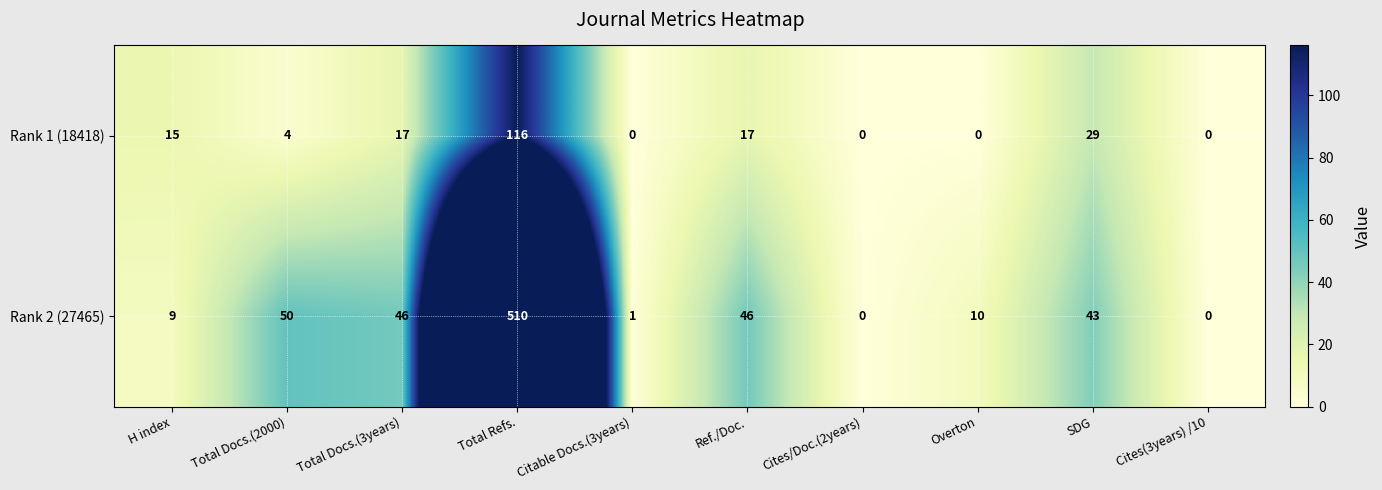

How many distinct data groups are displayed?

2